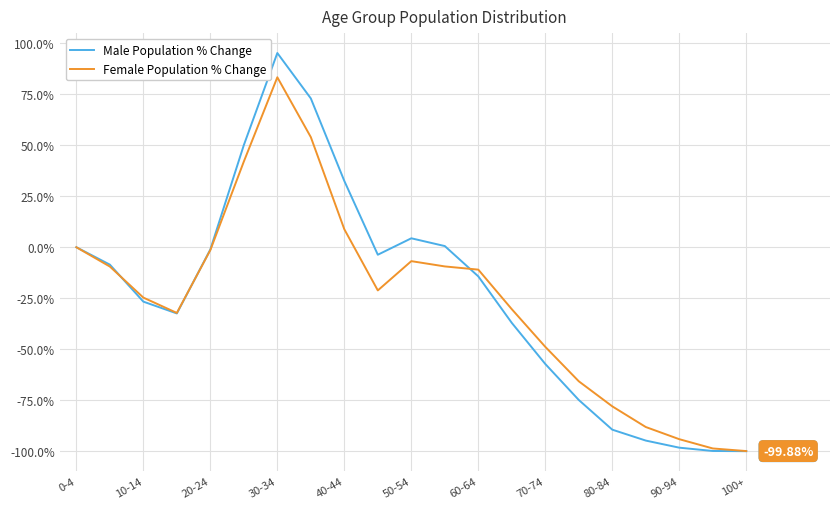

Rank the series by their maximum value, from lowest to highest.

Female Population % Change, Male Population % Change